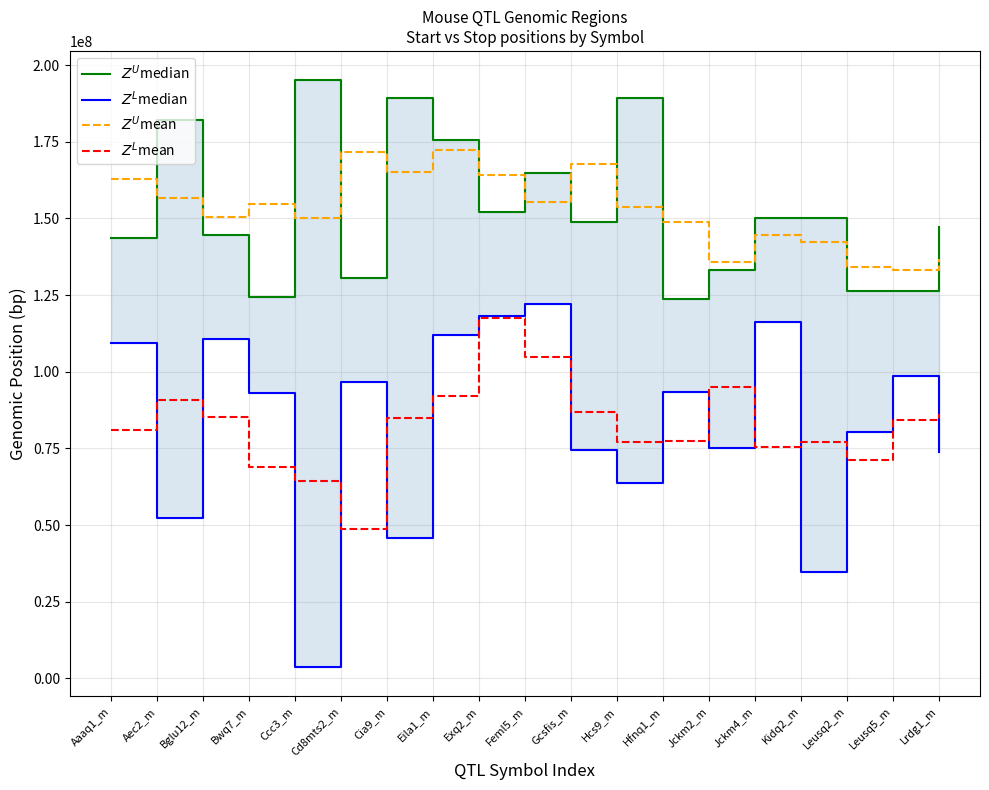

What is the difference between the highest and lowest values at Exq2_m?

46753350.7